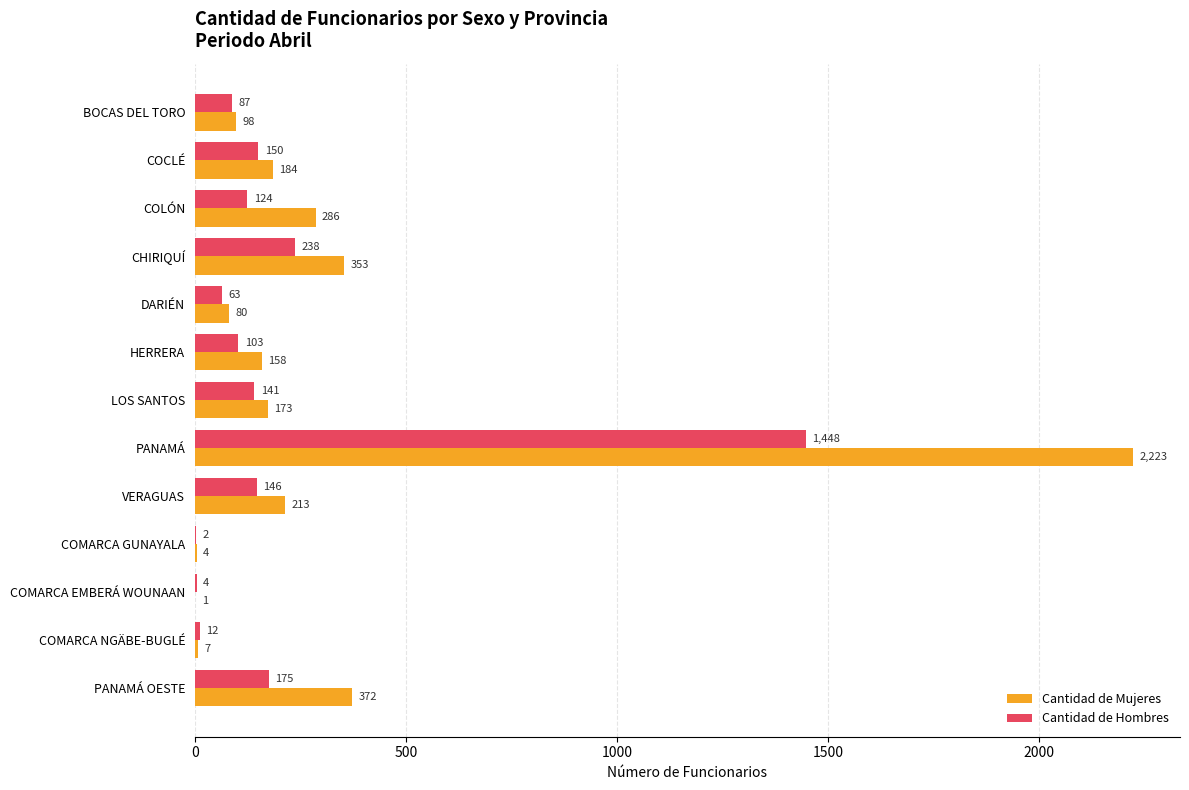

Which category has the highest value across all series?

PANAMÁ